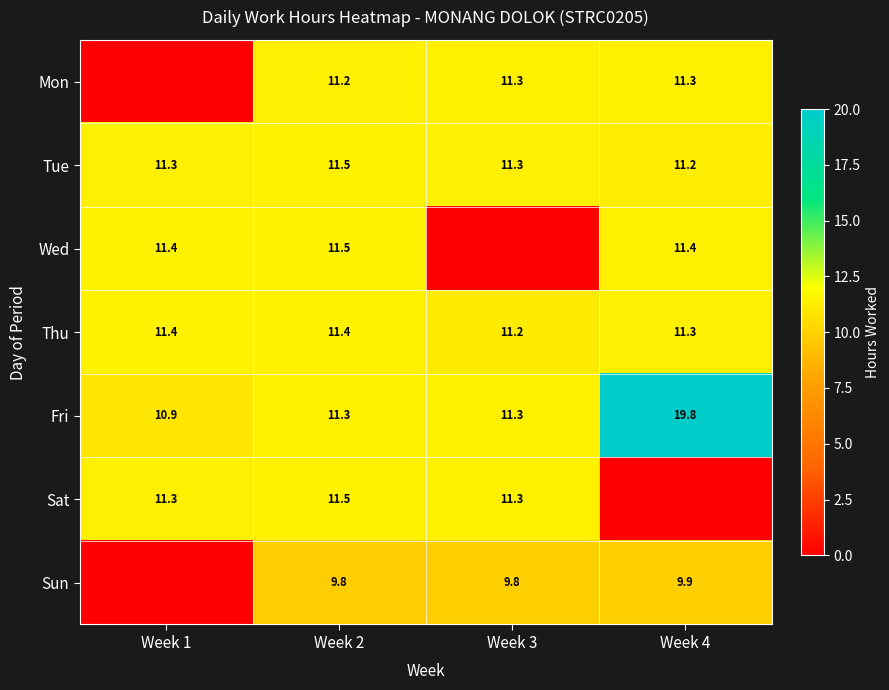

What is the maximum value for Tue?

11.5